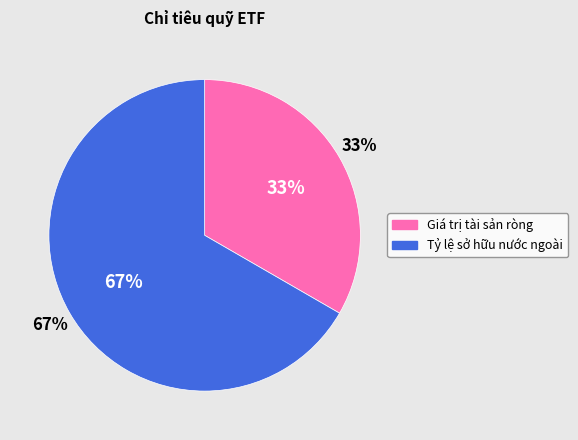

To the nearest percent, what is the combined percentage of Giá trị tài sản ròng and Tỷ lệ sở hữu nước ngoài?

100%